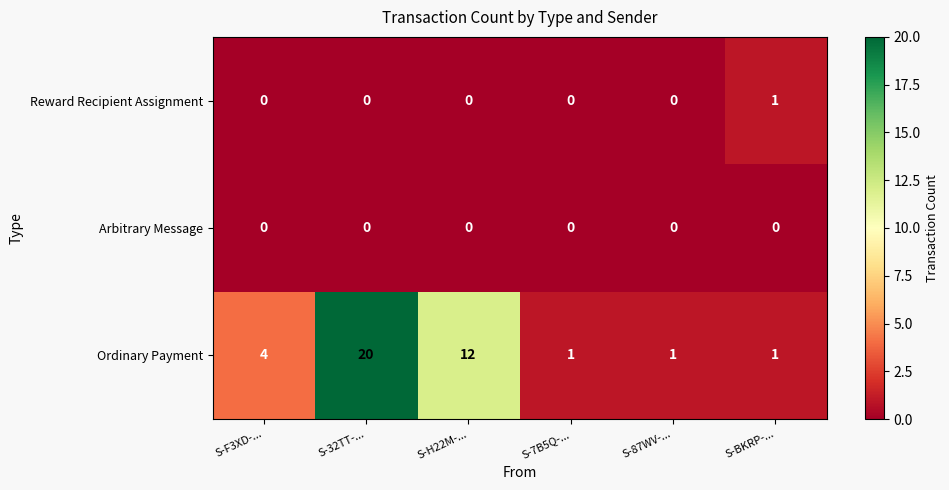

Reading left to right, extract all data points from this chart.

Reward Recipient Assignment: S-F3XD-...=0	S-32TT-...=0	S-H22M-...=0	S-7B5Q-...=0	S-87WV-...=0	S-BKRP-...=1
Arbitrary Message: S-F3XD-...=0	S-32TT-...=0	S-H22M-...=0	S-7B5Q-...=0	S-87WV-...=0	S-BKRP-...=0
Ordinary Payment: S-F3XD-...=4	S-32TT-...=20	S-H22M-...=12	S-7B5Q-...=1	S-87WV-...=1	S-BKRP-...=1